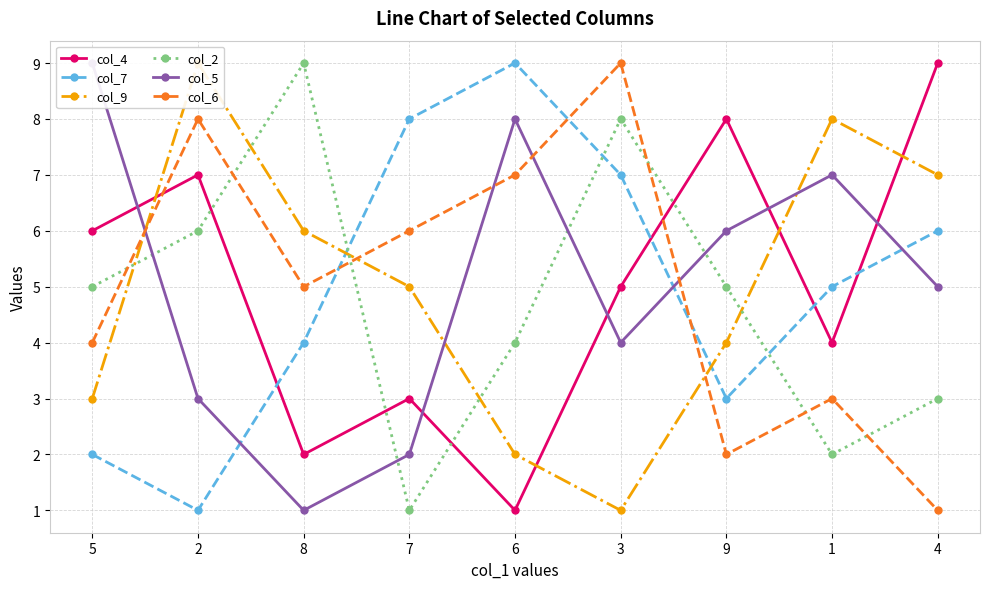

Reading right to left, extract all data points from this chart.

col_4: 4=9	1=4	9=8	3=5	6=1	7=3	8=2	2=7	5=6
col_7: 4=6	1=5	9=3	3=7	6=9	7=8	8=4	2=1	5=2
col_9: 4=7	1=8	9=4	3=1	6=2	7=5	8=6	2=9	5=3
col_2: 4=3	1=2	9=5	3=8	6=4	7=1	8=9	2=6	5=5
col_5: 4=5	1=7	9=6	3=4	6=8	7=2	8=1	2=3	5=9
col_6: 4=1	1=3	9=2	3=9	6=7	7=6	8=5	2=8	5=4